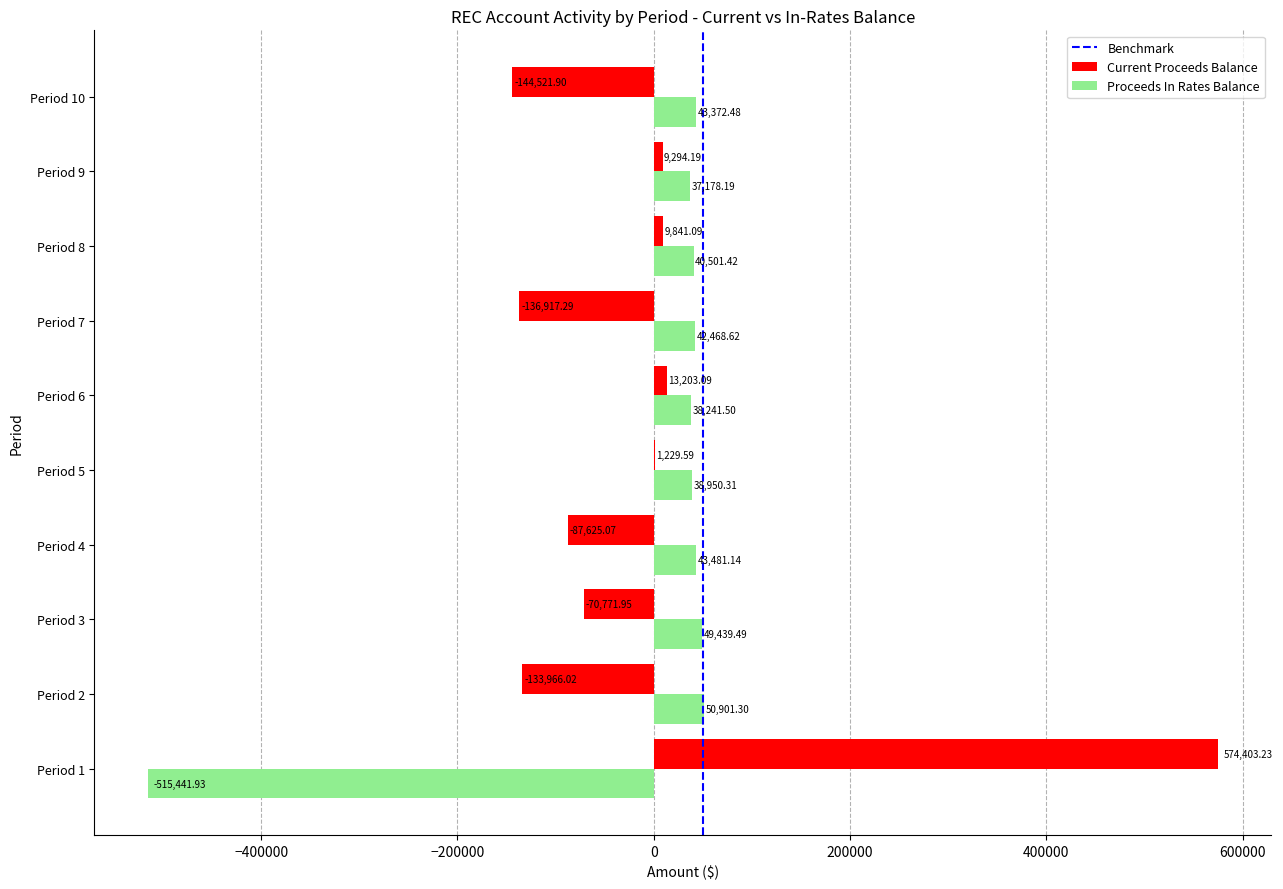

What is the sum of all Proceeds In Rates Balance values?

-130907.5